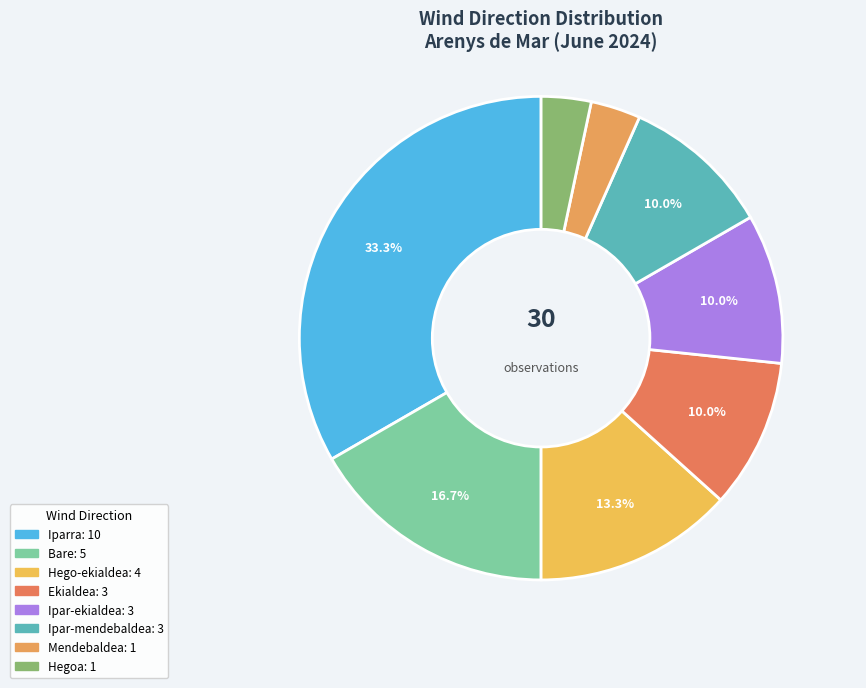

The Mendebaldea slice represents 1% of the pie. True or false?

False